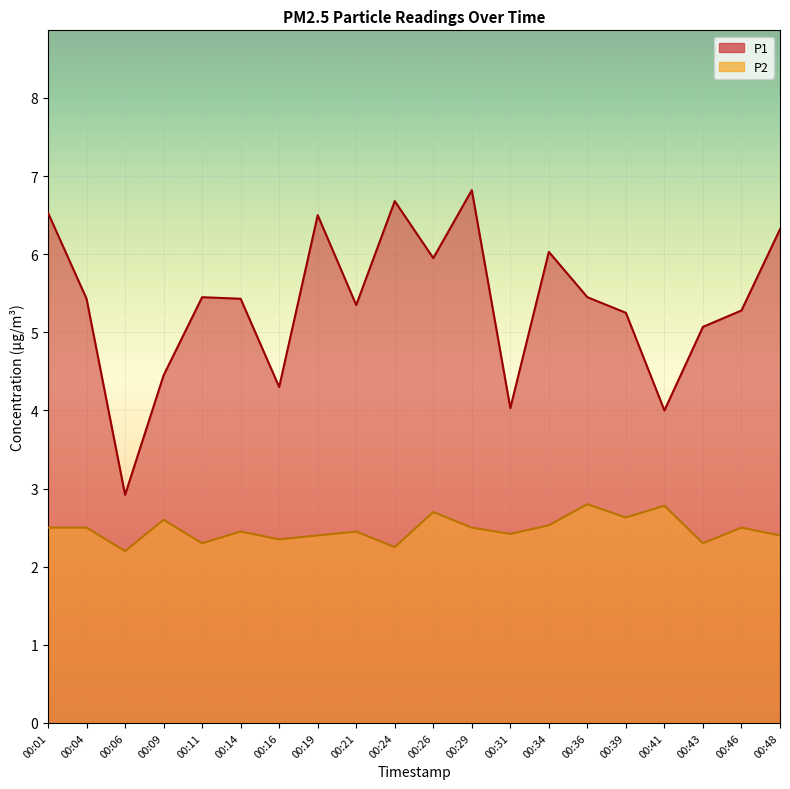

In P2, how many points are higher than both neighbors (excluding endpoints)?

7